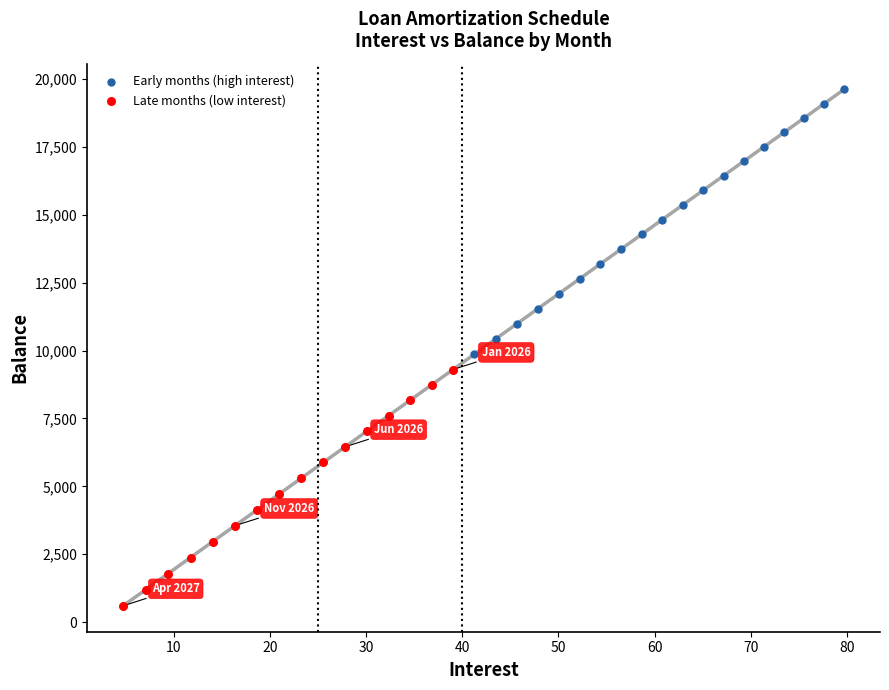

Which series has the largest Y range (max minus min)?

Early months (high interest)